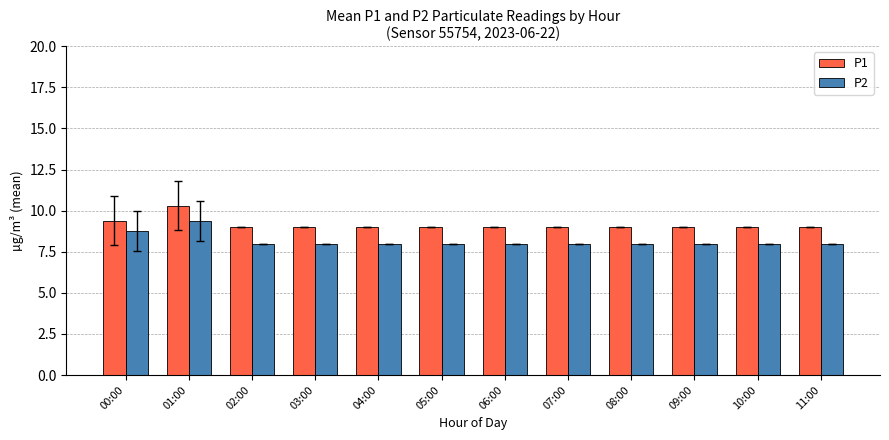

What are all the series names shown in the legend?

P1, P2